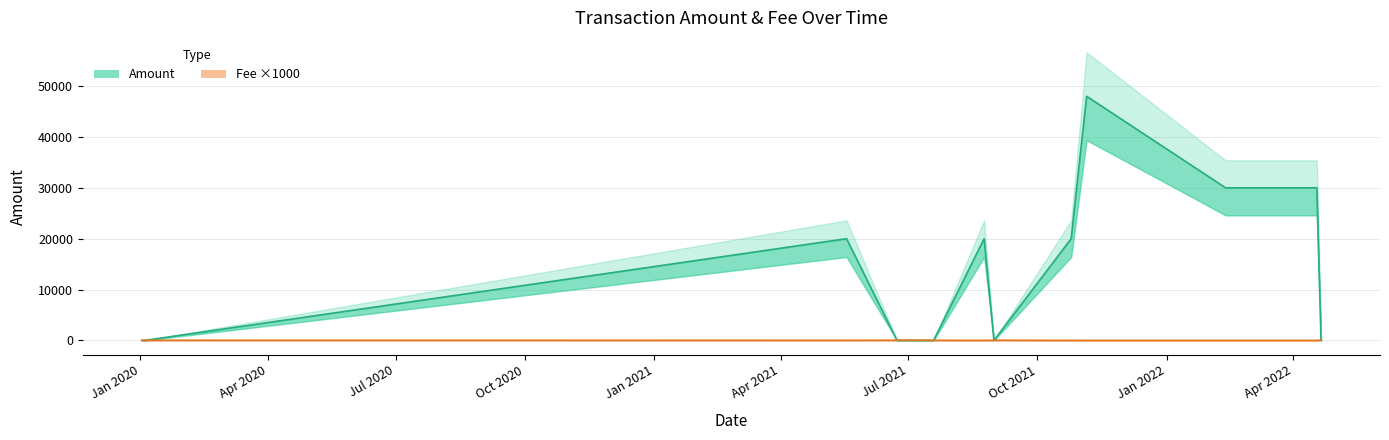

How many values in Amount_lower are above zero?

7